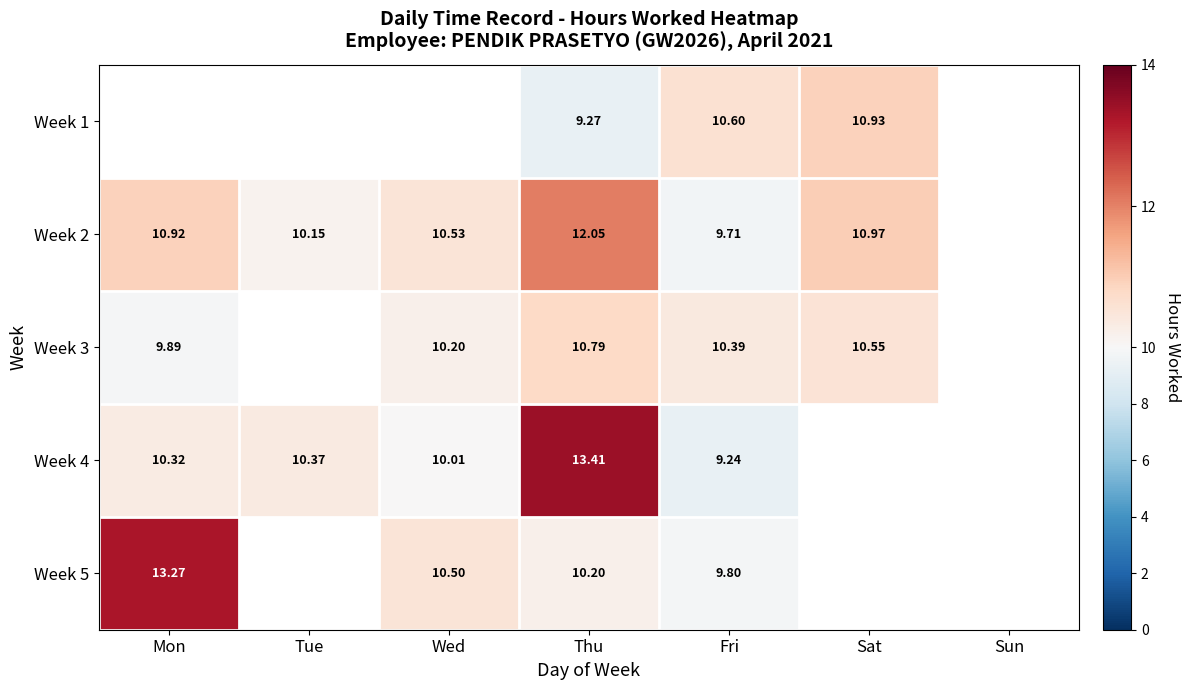

What is the sum of the Week 3 values at Mon and Sat?

20.4